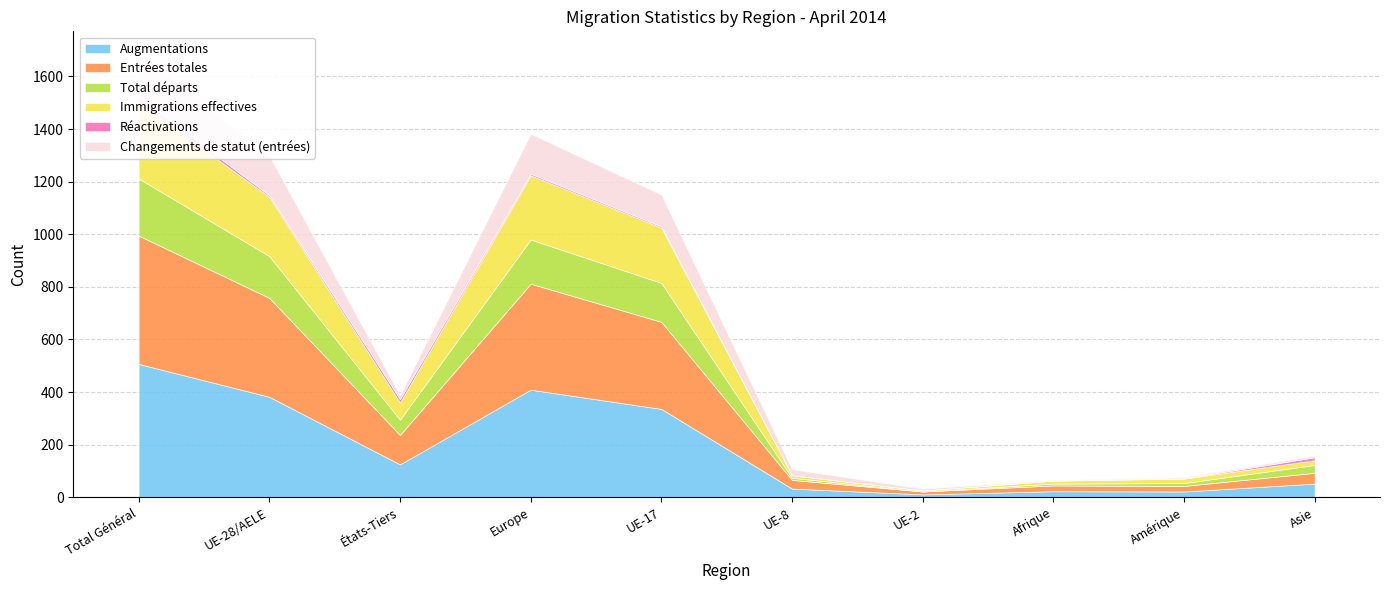

What is the label of the 3rd point from the left?

États-Tiers